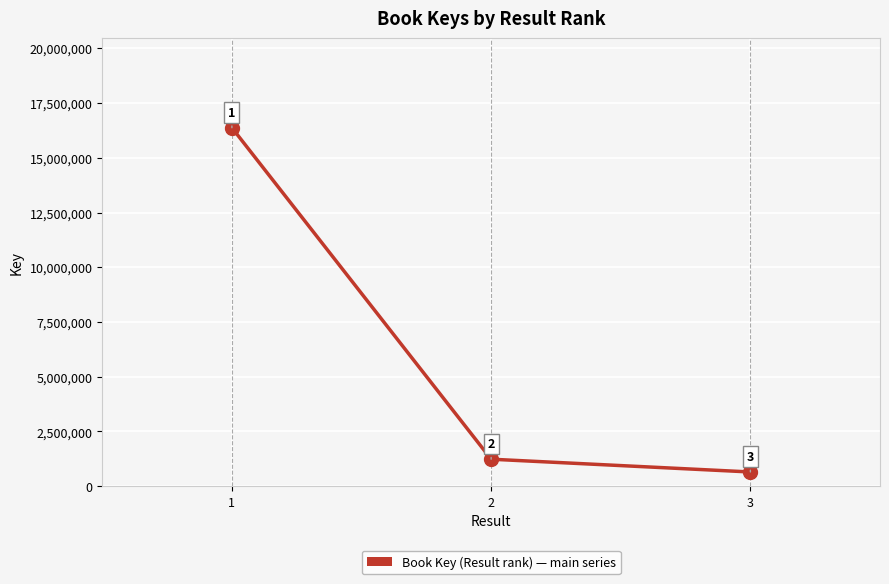

Which has a higher value, 1 or 2?

1